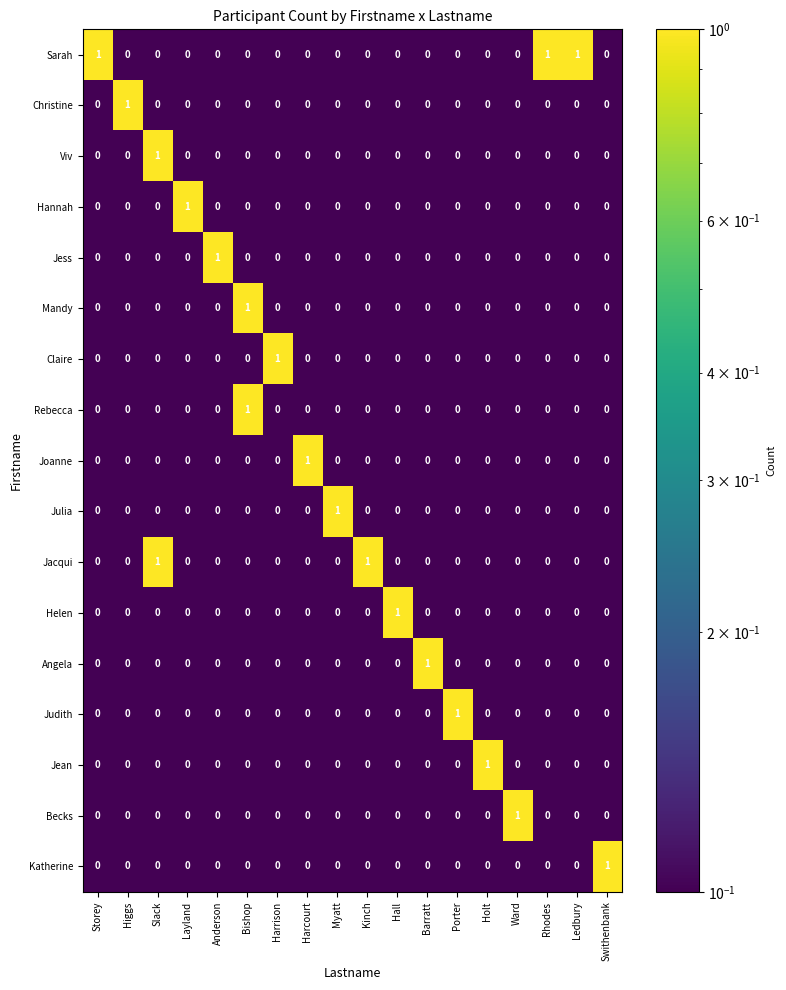

True or false: Jacqui has a value of 0 at Storey.

True